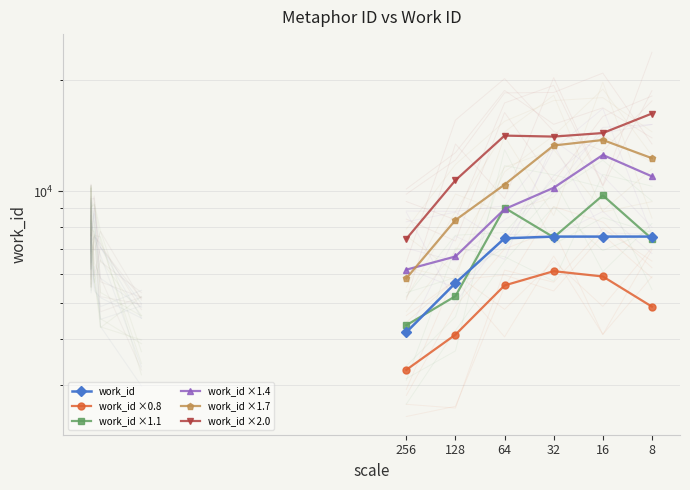

True or false: work_id ×1.7 and work_id ×1.1 intersect in this chart.

False